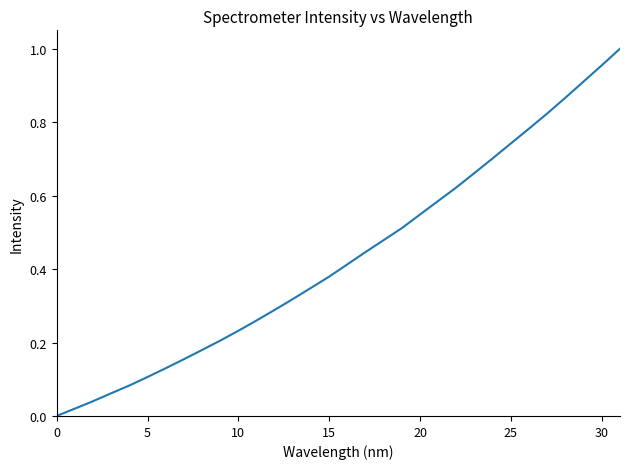

Is it true that the value at 10 is 0.4?

False